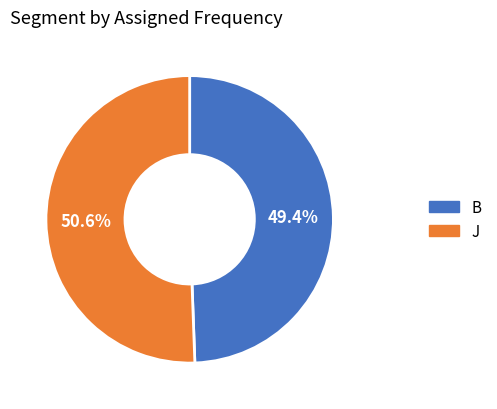

How many segments does this pie chart have?

2